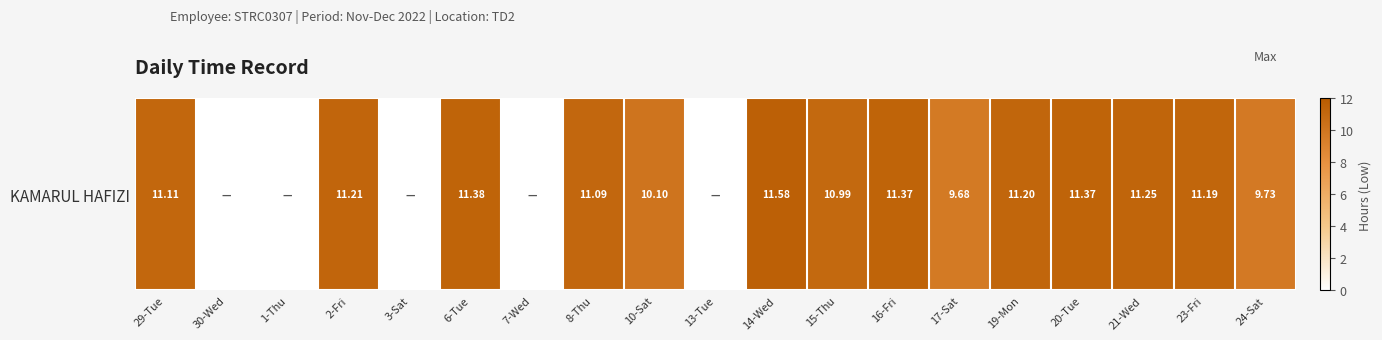

Reading left to right, transcribe all the data shown in this chart.

11.1	0.0	0.0	11.2	0.0	11.4	0.0	11.1	10.1	0.0	11.6	11.0	11.4	9.7	11.2	11.4	11.2	11.2	9.7